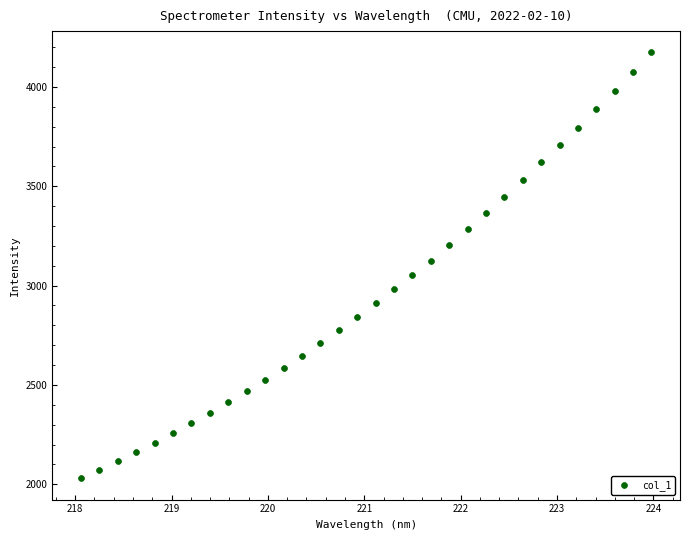

What is the range of Y values (max minus min)?

2143.5